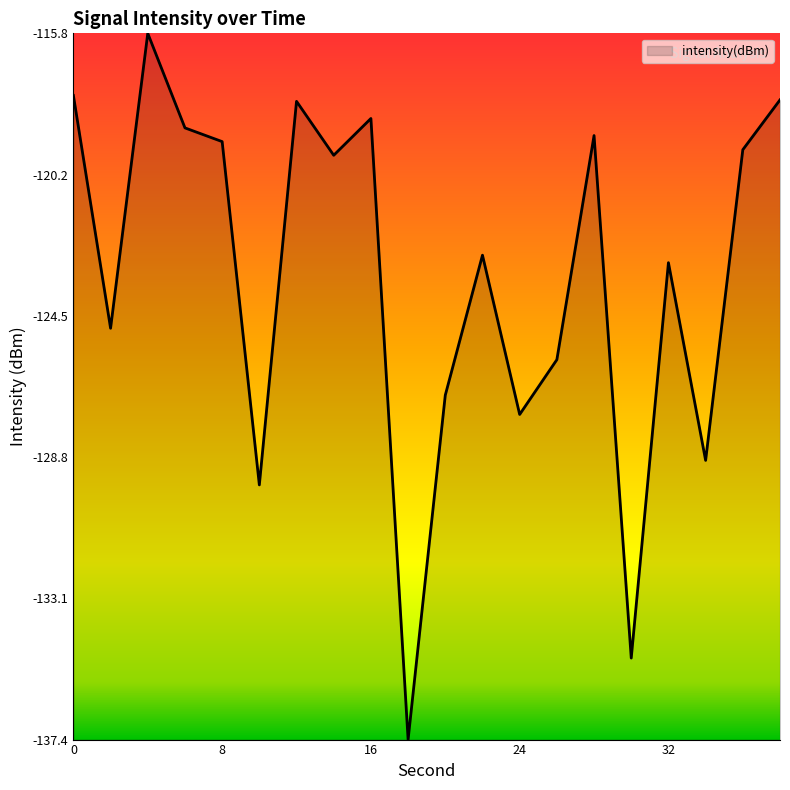

What is the minimum value shown in the chart?

-137.4